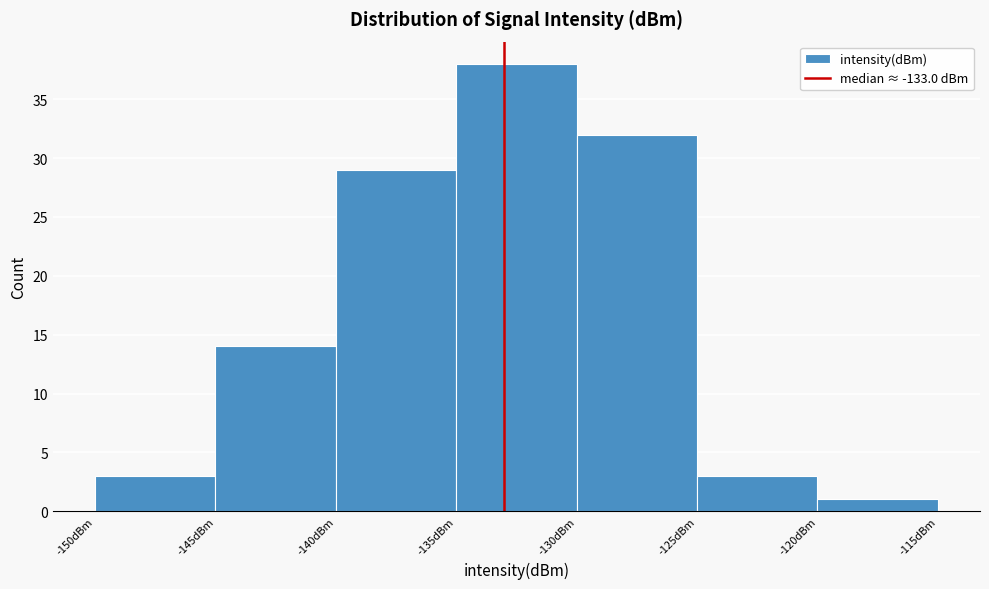

Reading left to right, list every bar in this chart as the range it spans on the x-axis followed by its height. The values are not printed on the chart, so give them approximately, as read against the axis.

-150 to -145: 3
-145 to -140: 14
-140 to -135: 29
-135 to -130: 38
-130 to -125: 32
-125 to -120: 3
-120 to -115: 1